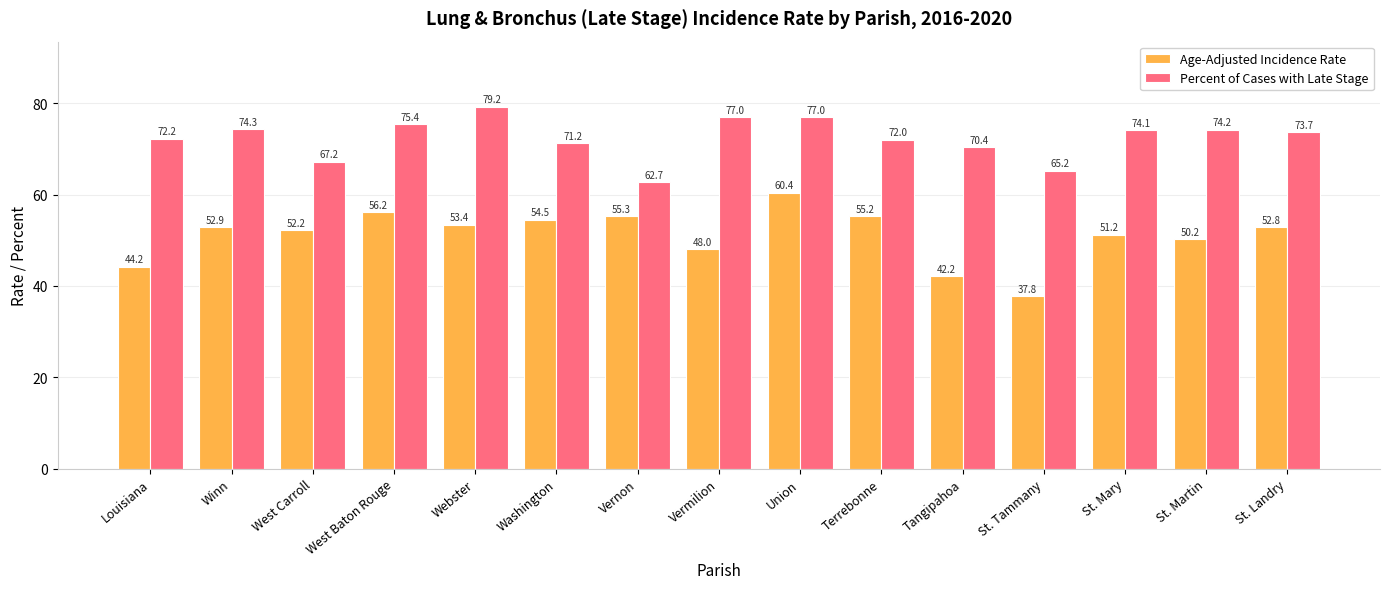

Which series has the largest total across all categories?

Percent of Cases with Late Stage